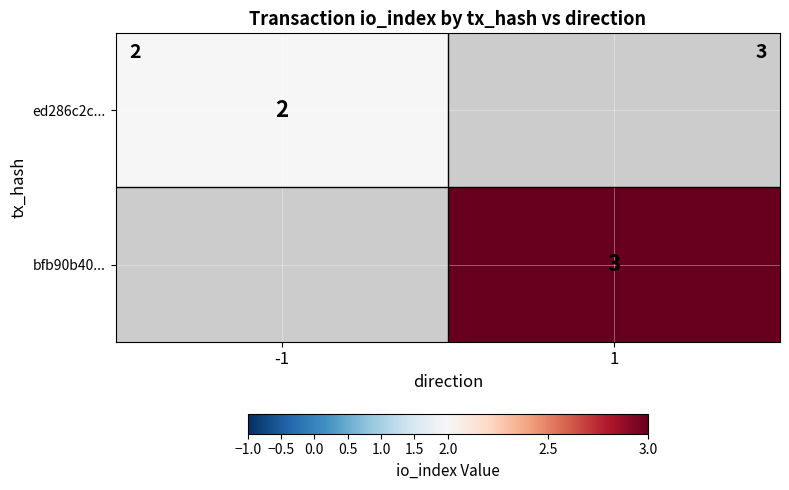

The value of bfb90b40... at 1 is 3. True or false?

True